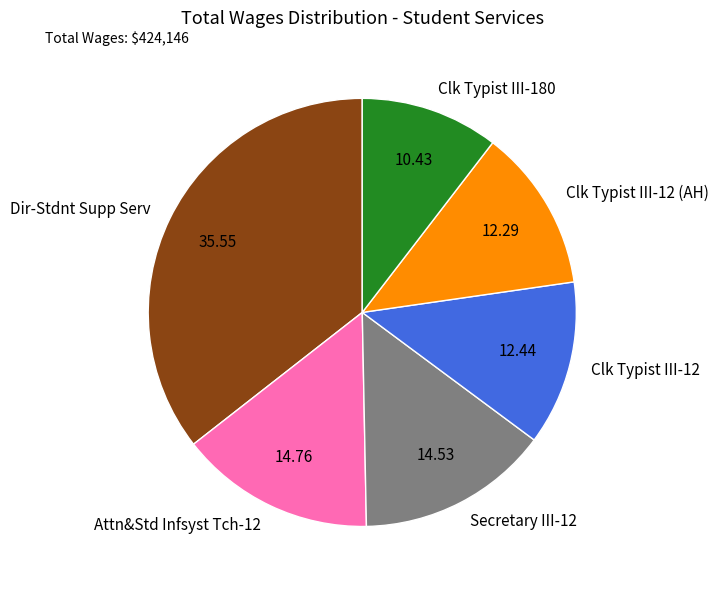

Does any single category account for the majority?

No